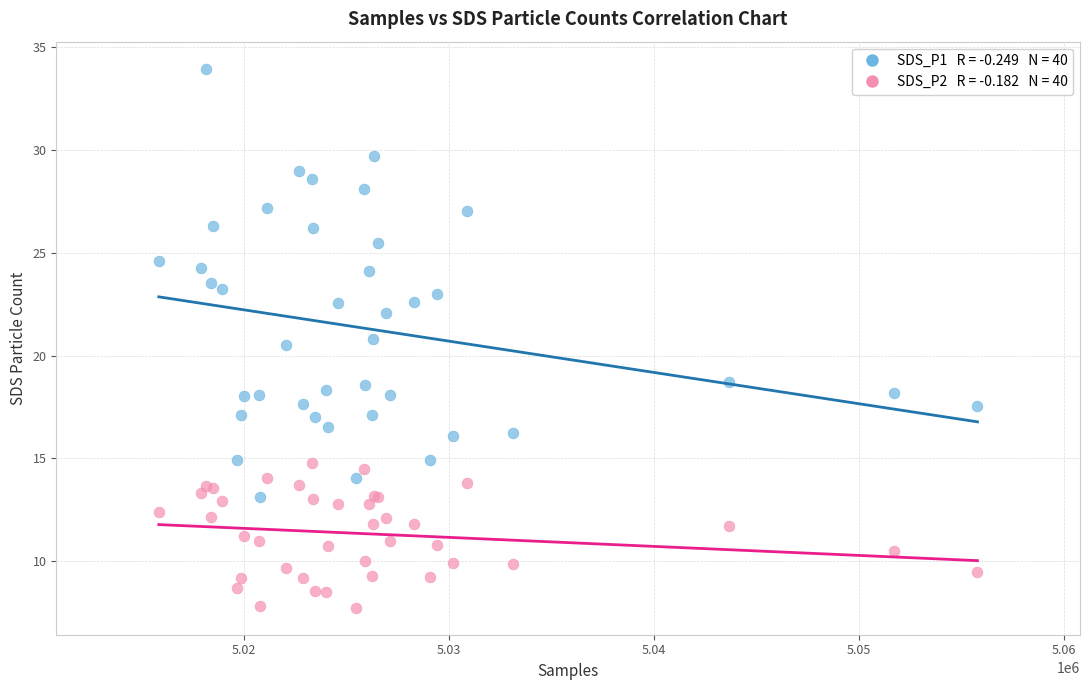

Across all series, what Y value is closest to 20?

20.5